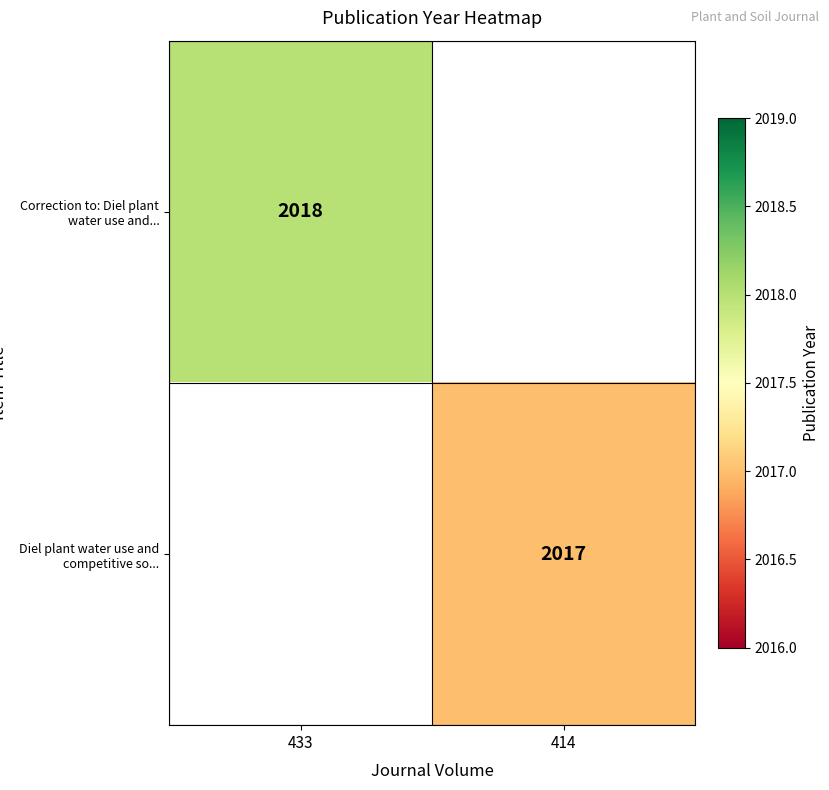

The Correction to: Diel plant water use and... series shows 2018 at 433. True or false?

True